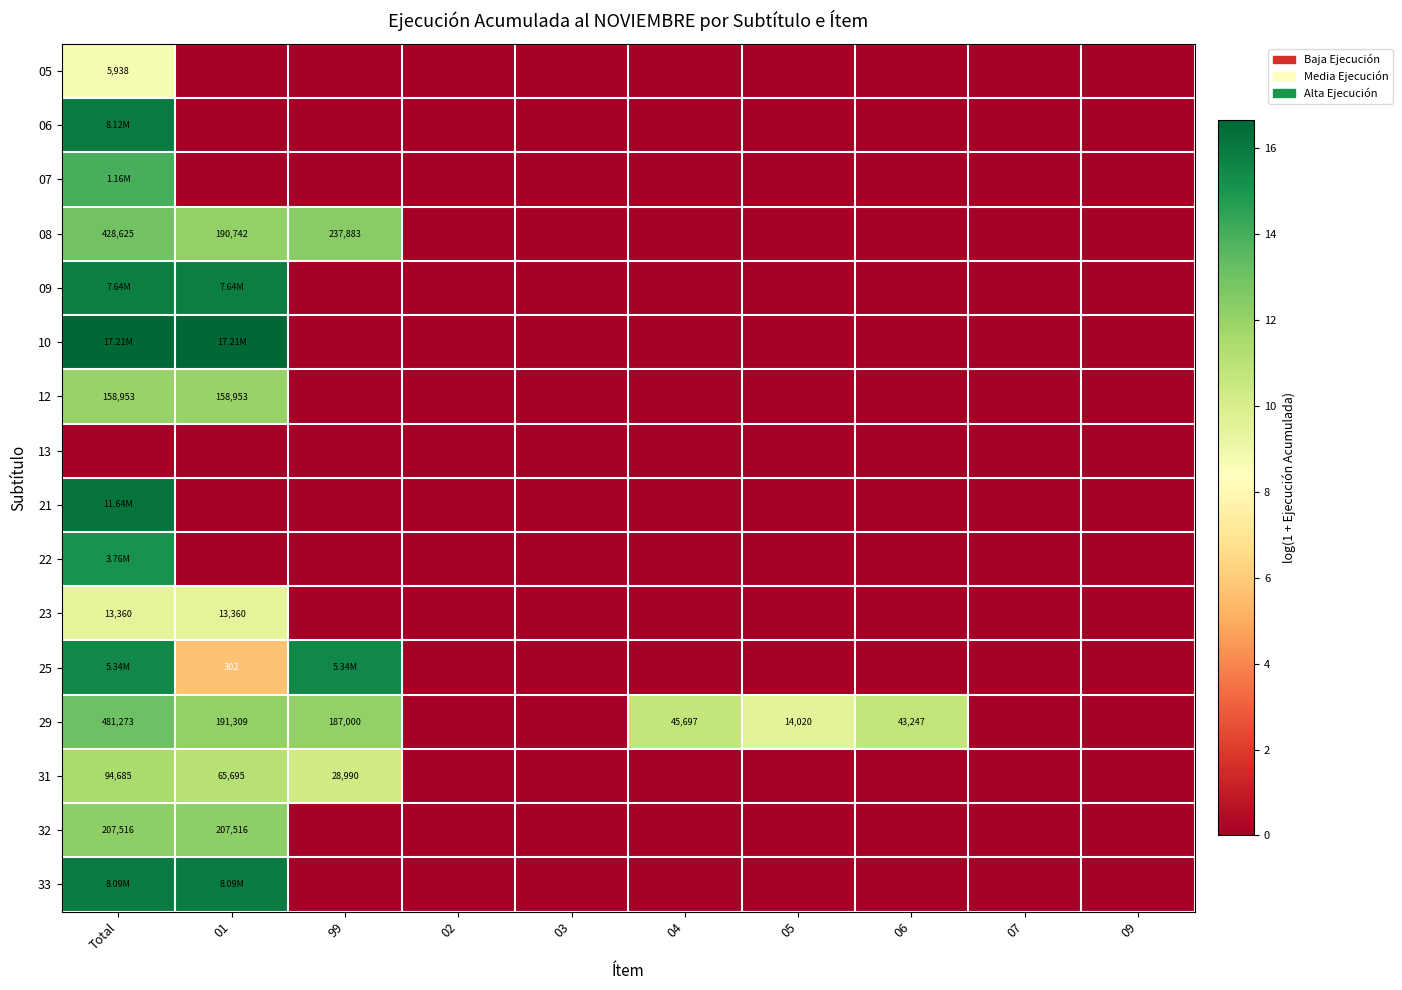

At which category is the sum across all series the highest?

Total